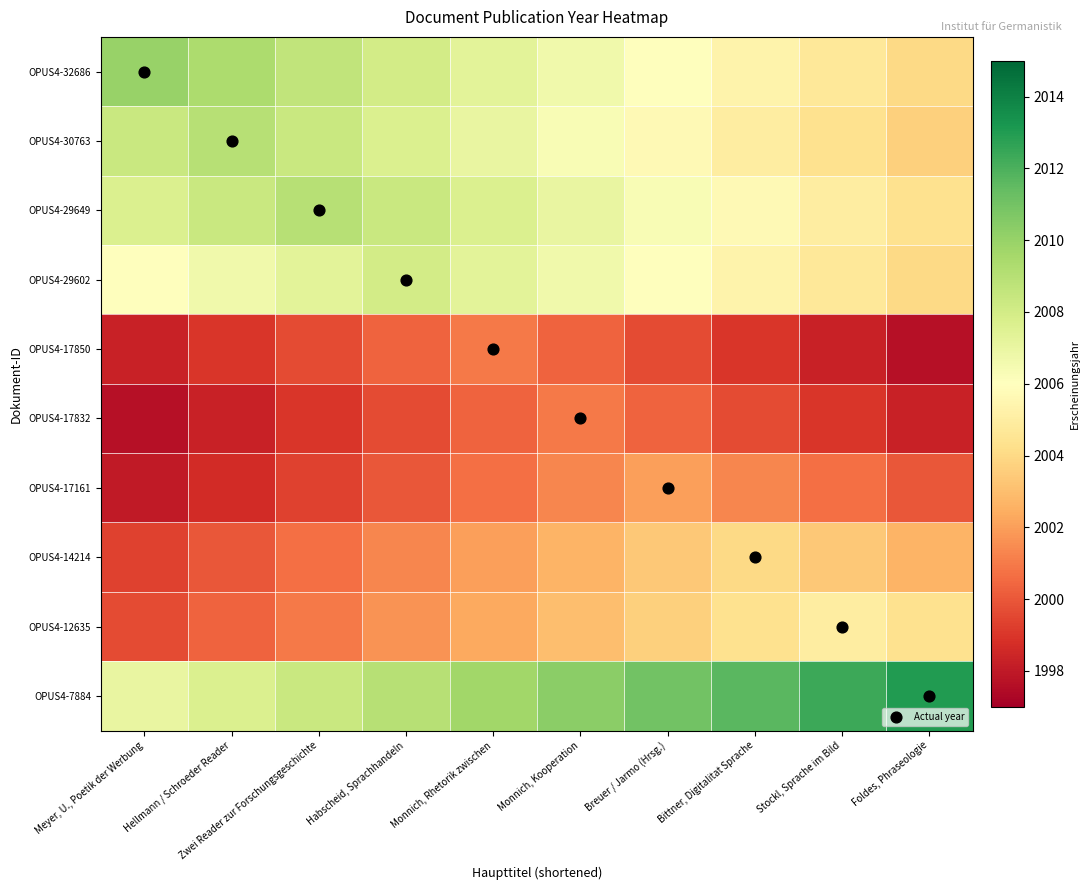

What is the total value across all series at Zwei Reader zur Forschungsgeschichte?

20041.3